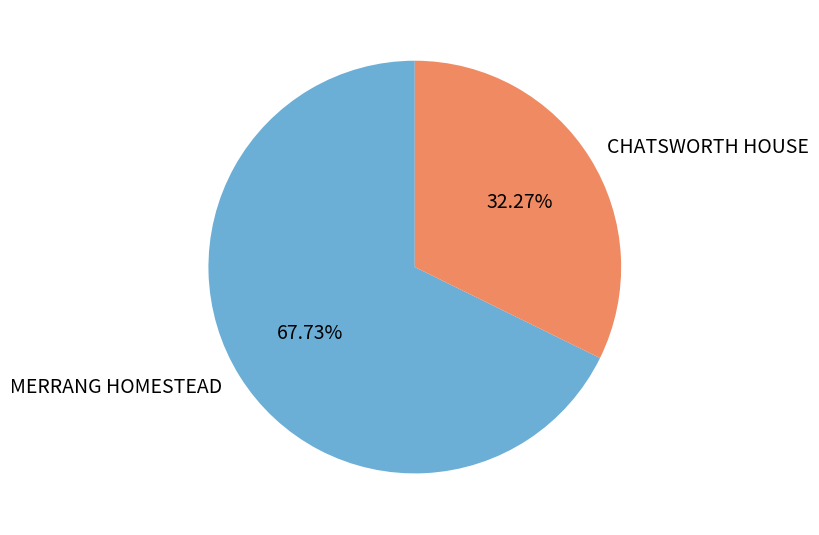

Combined, do MERRANG HOMESTEAD and CHATSWORTH HOUSE account for over 50%?

Yes